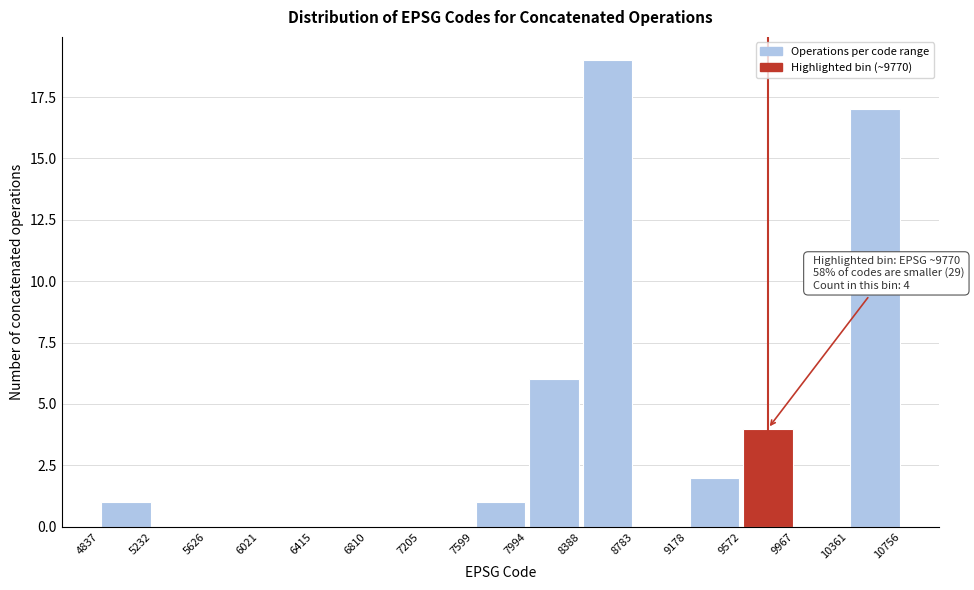

Over which range of the x-axis is the bar tallest?

8388 to 8783